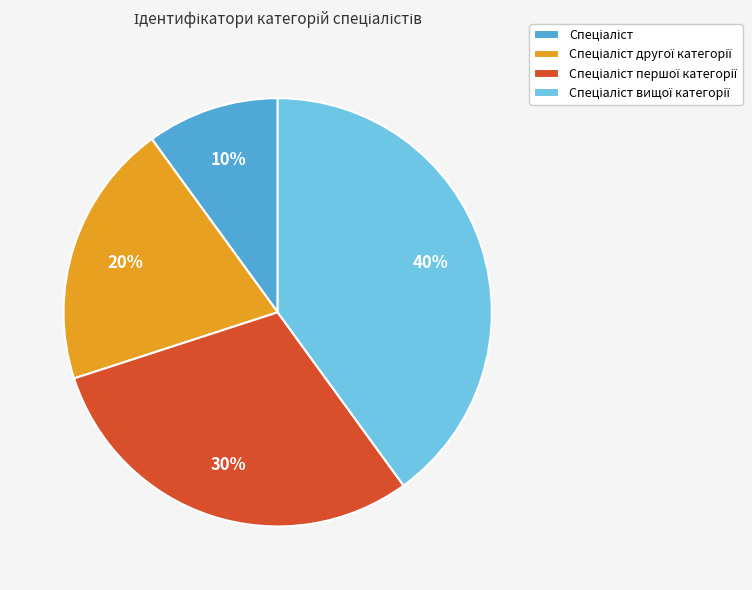

Is there a majority slice in this chart?

No